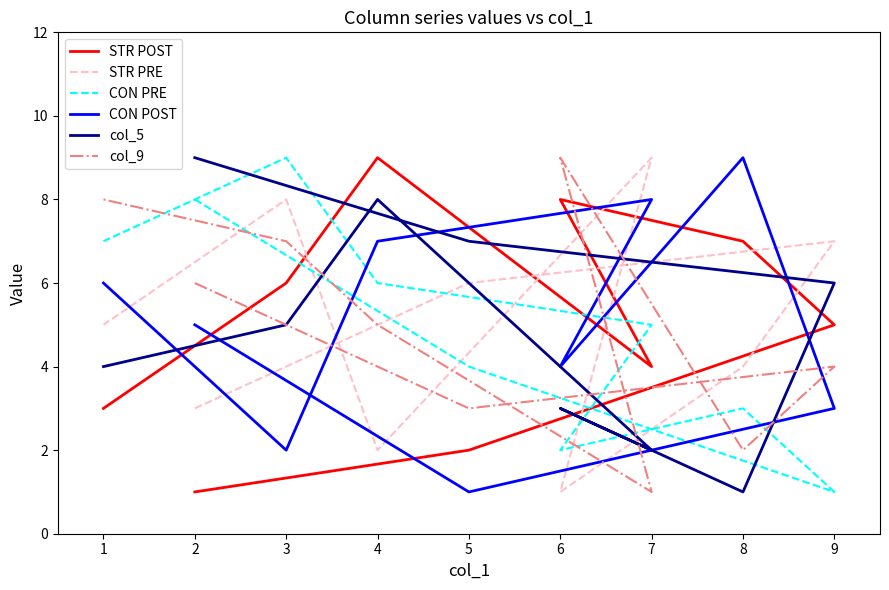

What is the value of the col_9 point at the 7th from the left?

5